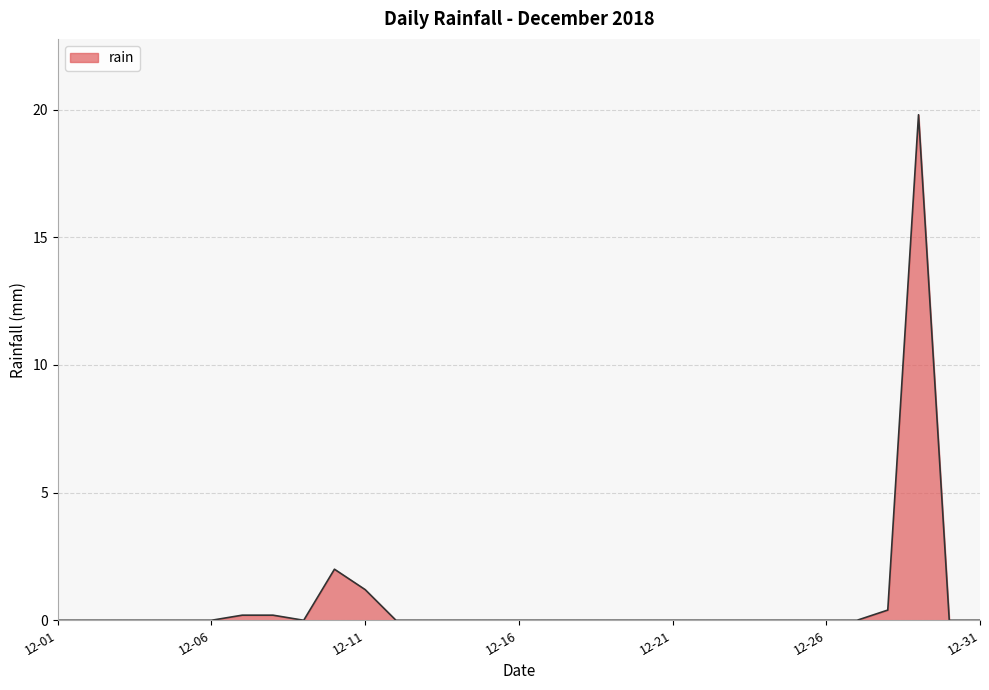

What is the difference between the maximum and minimum values?

19.8